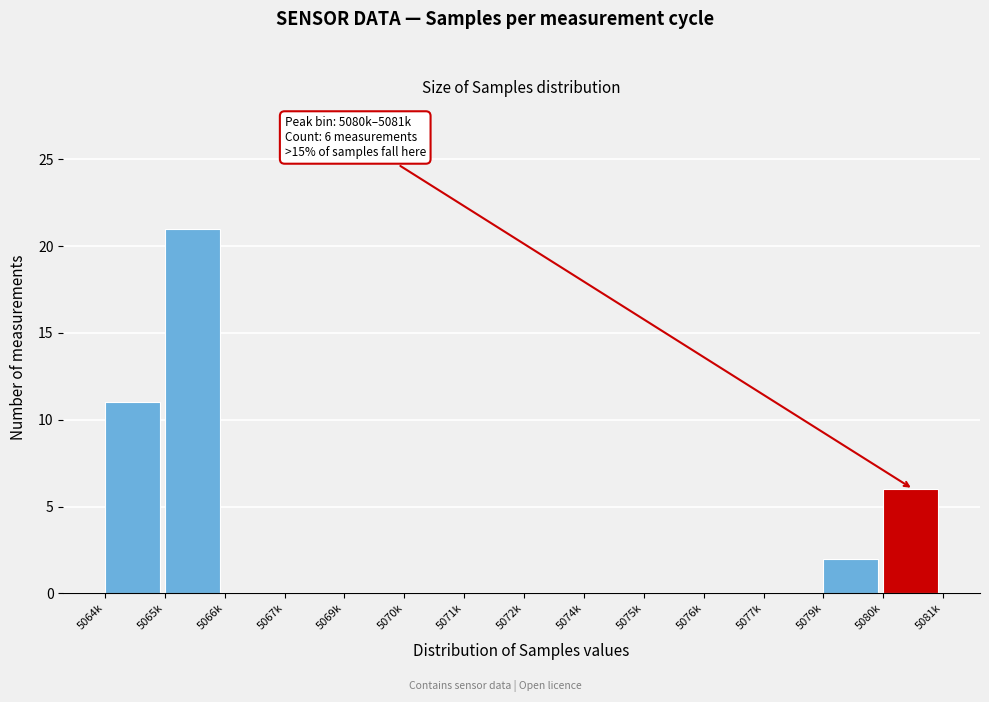

Reading right to left, list all the values displayed in this chart.

5080k=6	5079k=2	5077k=0	5076k=0	5075k=0	5074k=0	5072k=0	5071k=0	5070k=0	5069k=0	5067k=0	5066k=0	5065k=21	5064k=11